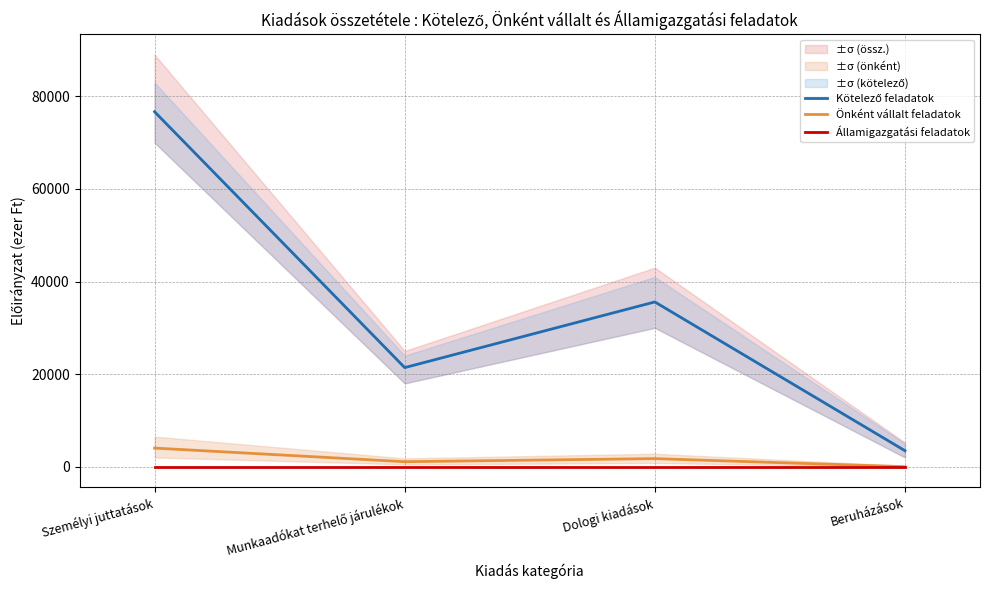

Does the chart have visible grid lines?

Yes